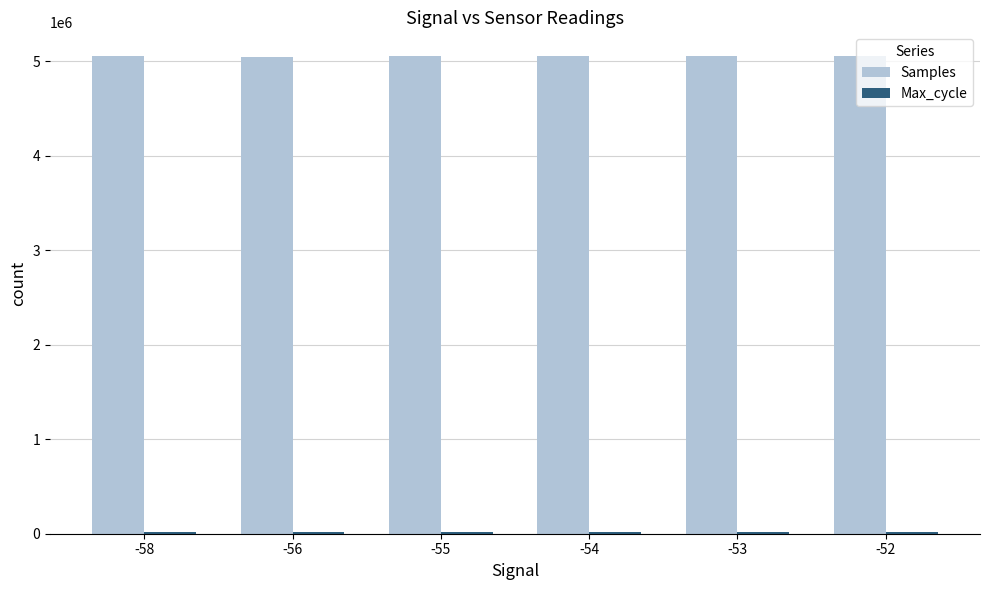

The value of Samples at -56 is 5047412. True or false?

True